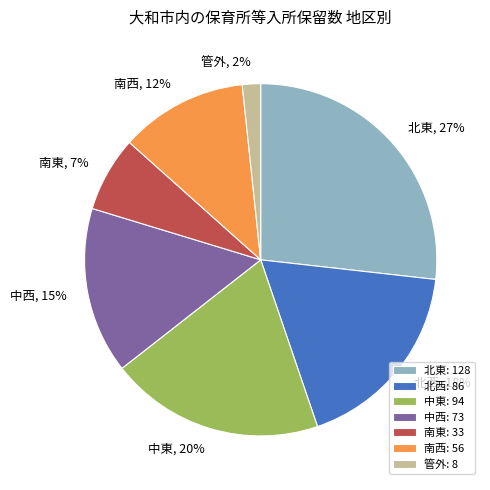

How many segments does this pie chart have?

7